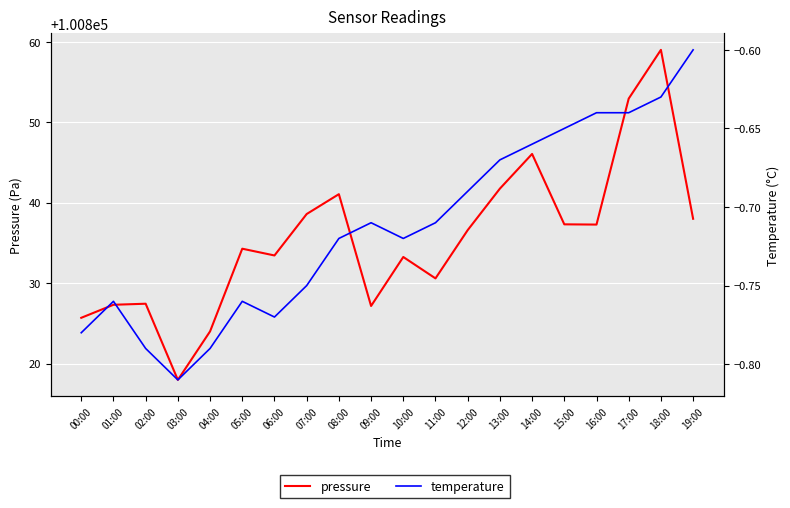

Reading left to right, what are all the values shown in this chart?

pressure: 100825.7	100827.3	100827.4	100818.0	100824.0	100834.3	100833.4	100838.6	100841.1	100827.2	100833.2	100830.6	100836.6	100841.8	100846.1	100837.3	100837.3	100852.9	100859.0	100838.0
temperature: -0.8	-0.8	-0.8	-0.8	-0.8	-0.8	-0.8	-0.8	-0.7	-0.7	-0.7	-0.7	-0.7	-0.7	-0.7	-0.7	-0.6	-0.6	-0.6	-0.6